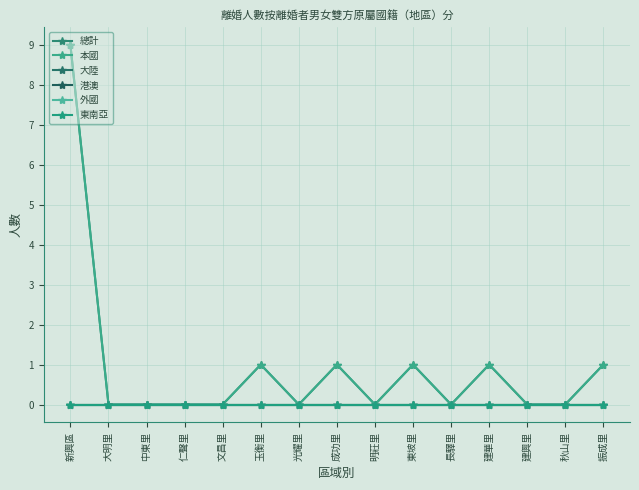

Where is 本國 nearest to the value 4?

玉衡里